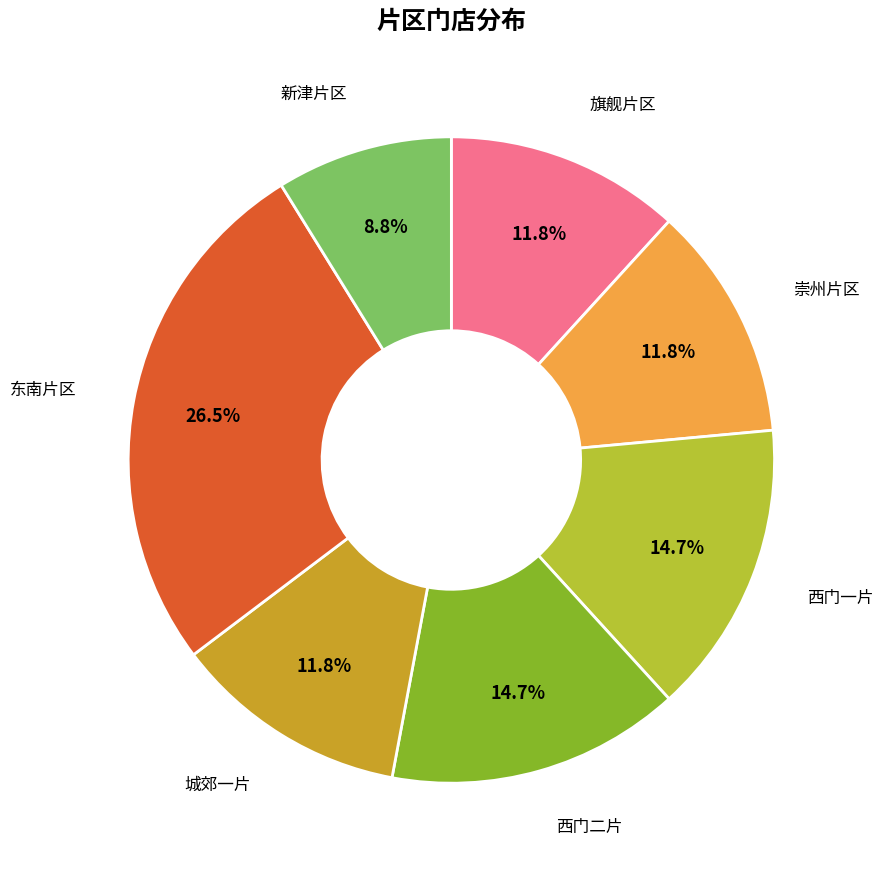

Is there a majority slice in this chart?

No